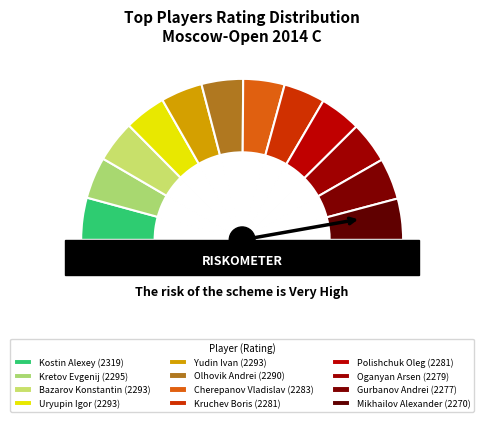

What percentage is the Bazarov Konstantin slice, to the nearest percent?

8%